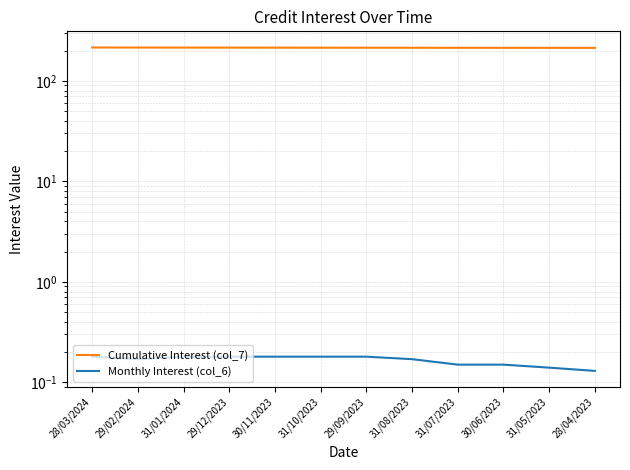

Read the Monthly Interest (col_6) value at 28/03/2024.

0.2